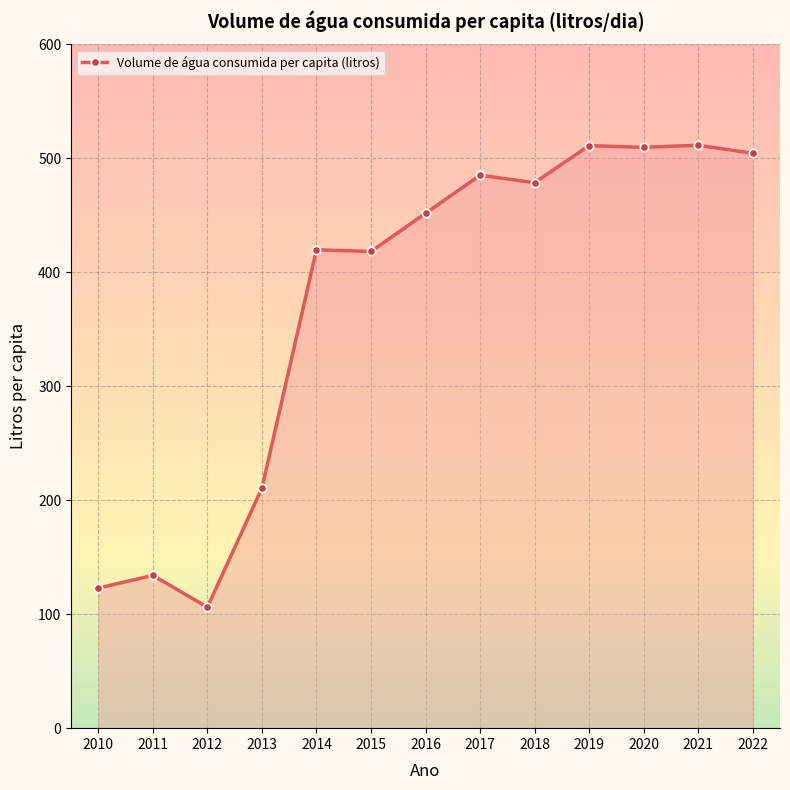

The value at 2022 is 208.7. True or false?

False